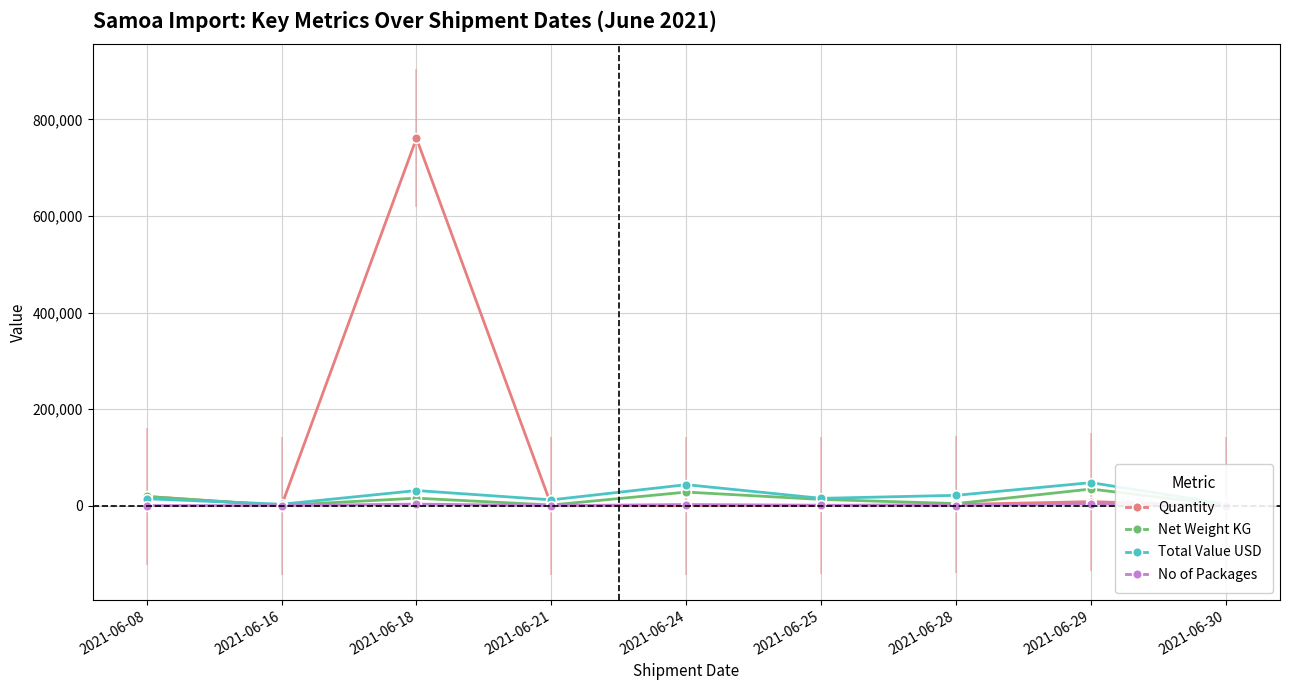

Between 2021-06-30 and 2021-06-24, which is larger?

2021-06-30